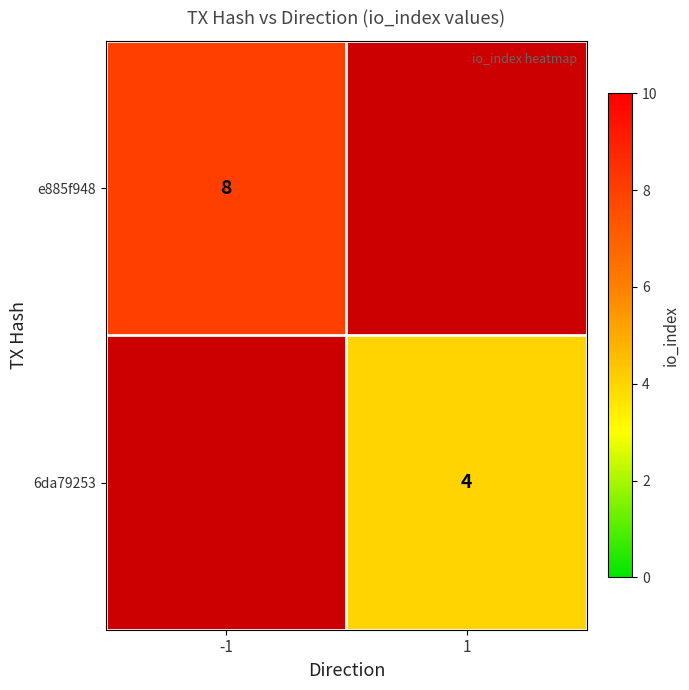

The value of 6da79253 at 1 is 4. True or false?

True